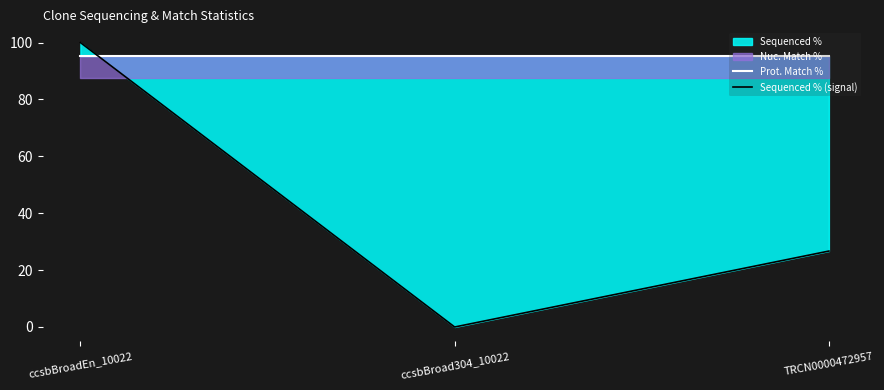

What is the label of the 2nd point from the right?

ccsbBroad304_10022